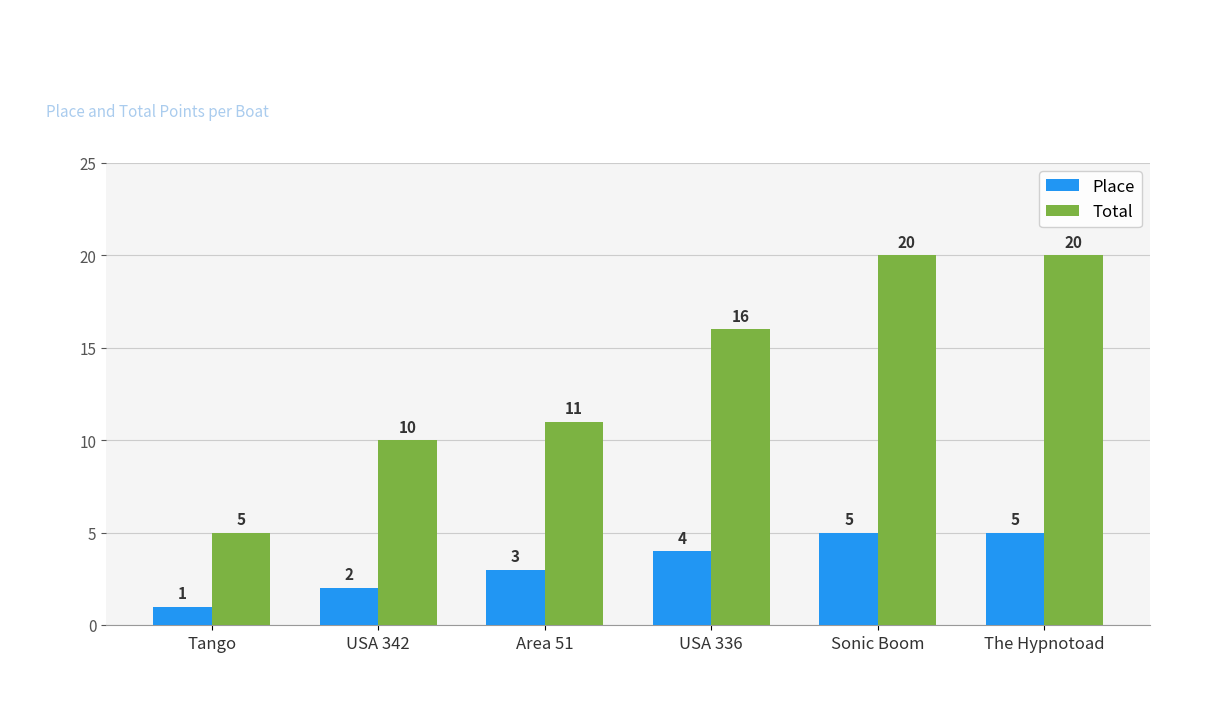

How many values in the Total series are below 16?

3